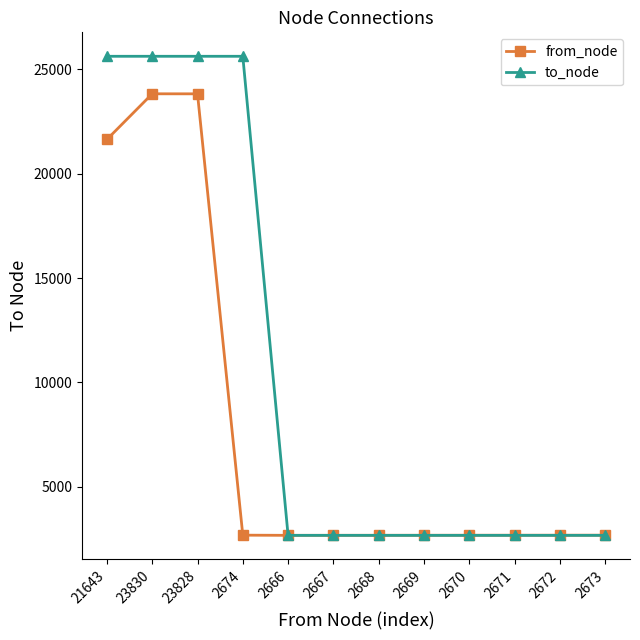

What is the difference between the maximum and minimum values in the from_node series?

21164